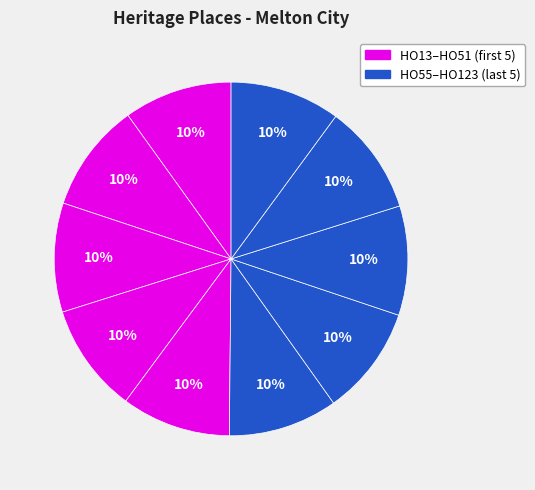

How many segments does this pie chart have?

10